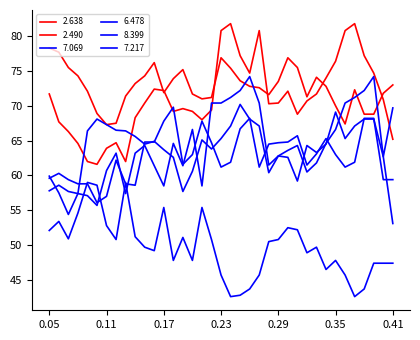

After their last crossing, which series has the higher values: 7.217 or 2.490?

2.490